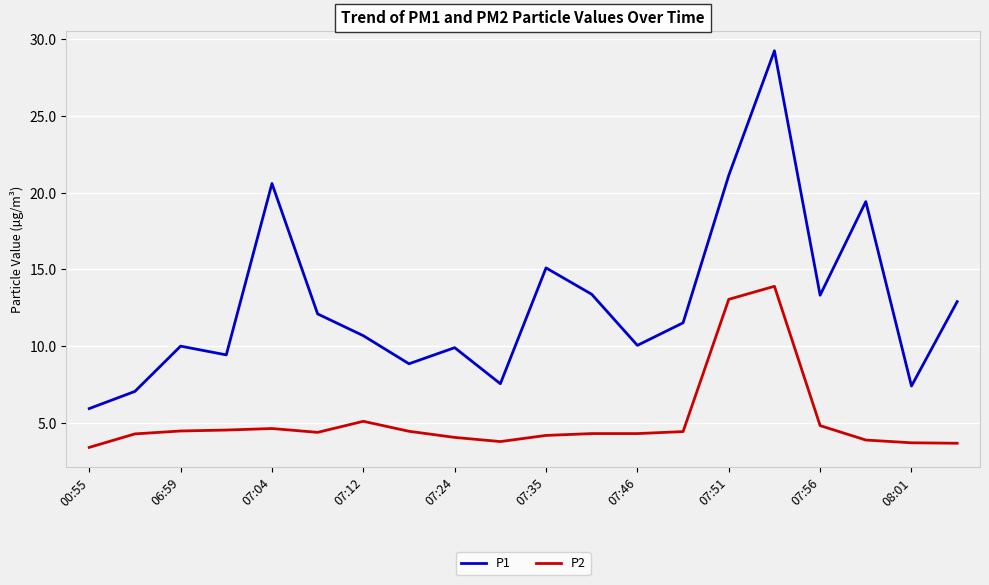

How many lines are shown in the chart?

2